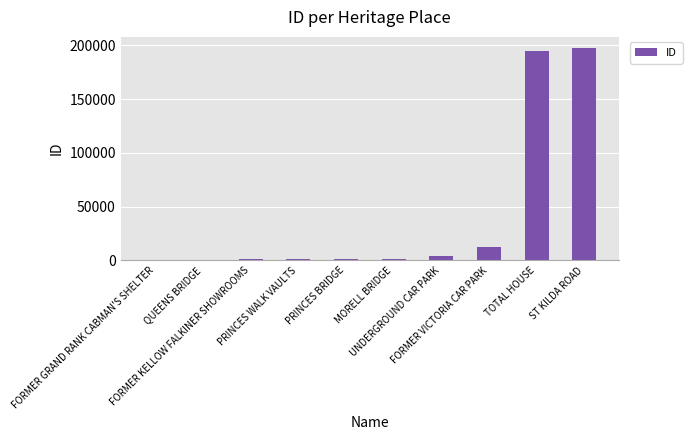

Approximately how many times larger is the value at QUEENS BRIDGE compared to FORMER VICTORIA CAR PARK?

0.1